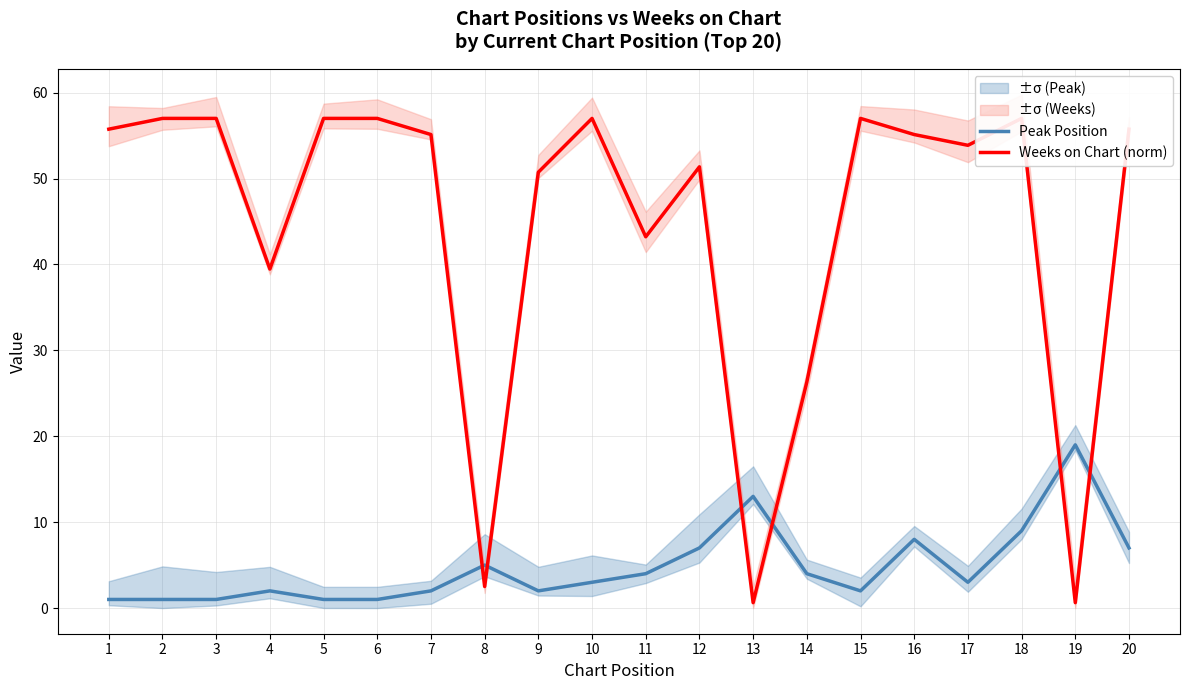

How many interior local valleys does the Peak Position series have?

3